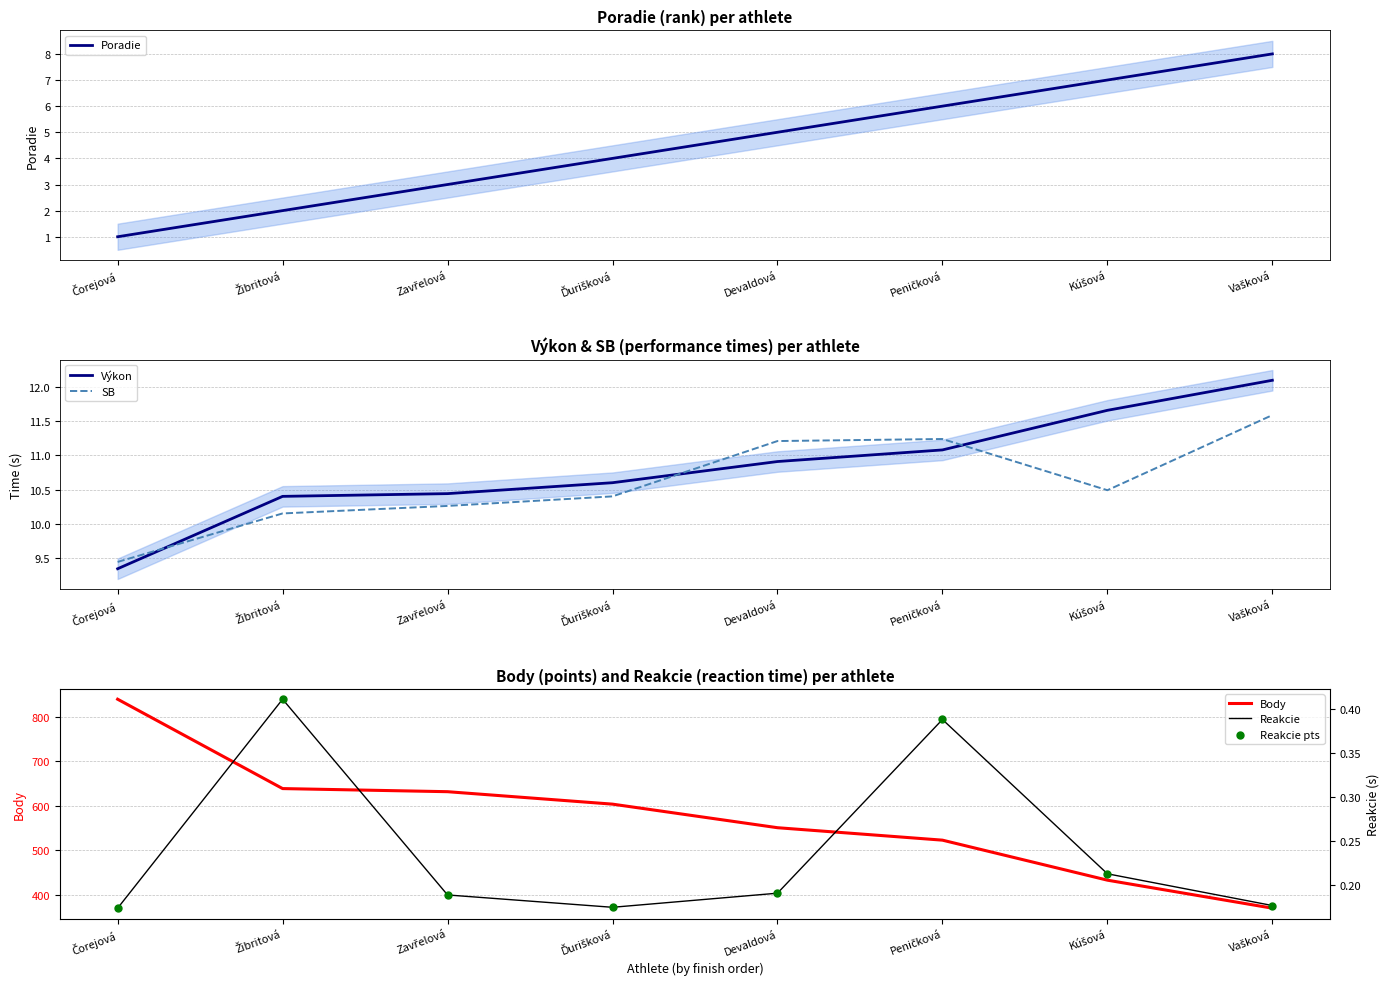

At which category is the sum across all series the highest?

Čorejová